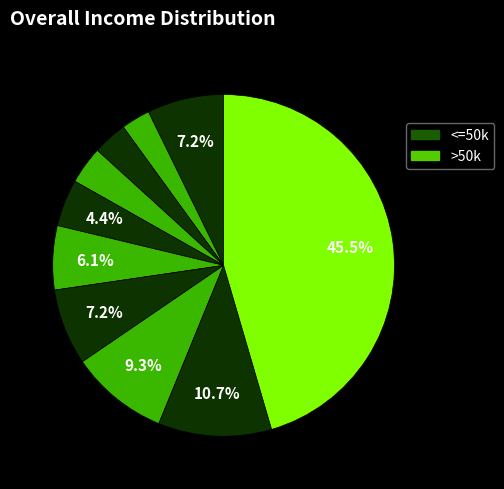

How many slices are in this pie chart?

10